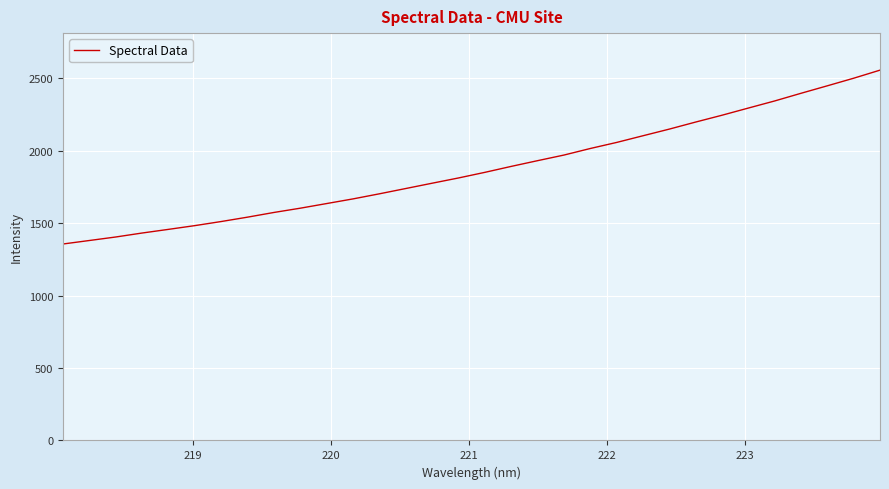

What is the difference between the maximum and minimum values?

1200.9